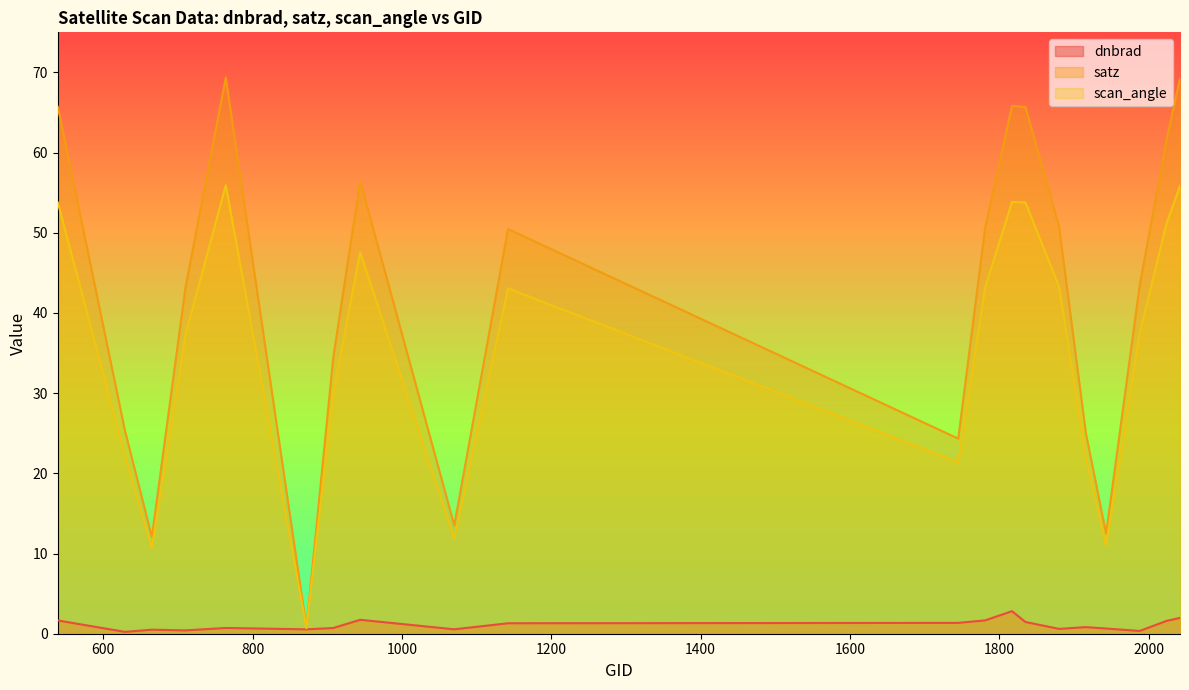

What is the greatest value displayed?

69.4